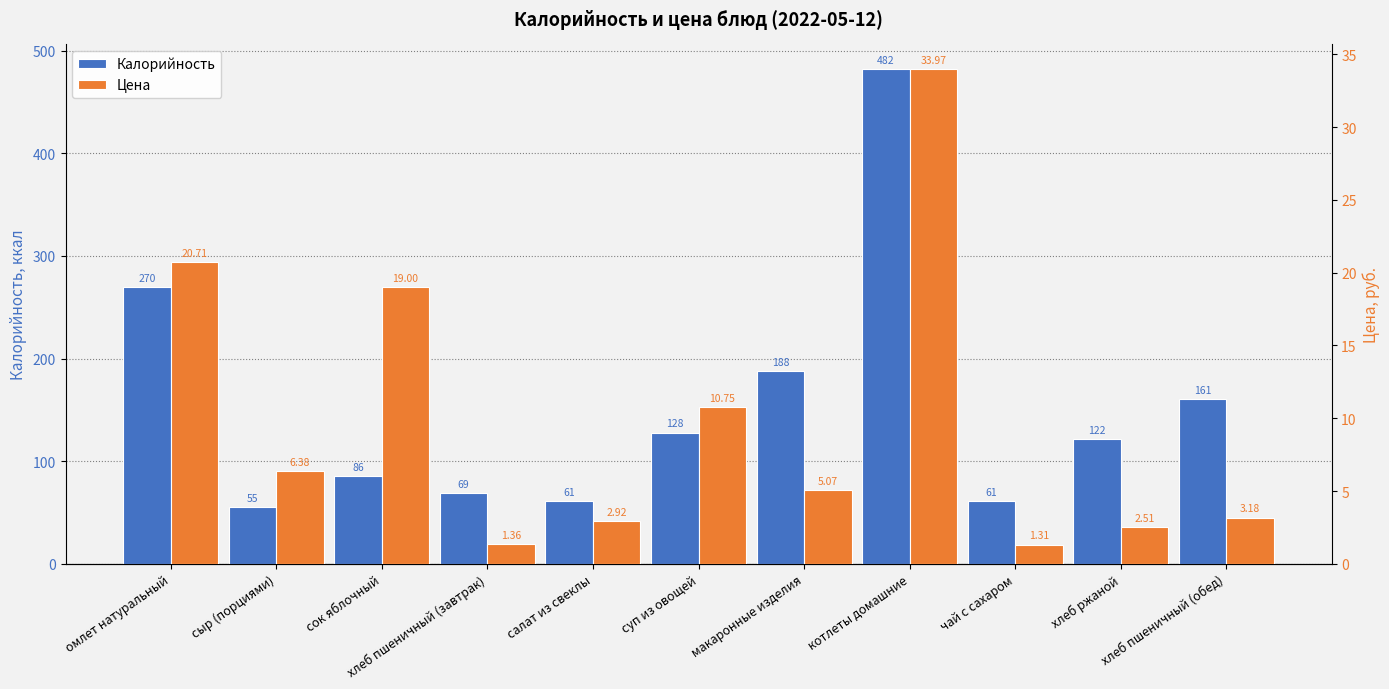

Does the chart contain any negative values?

No